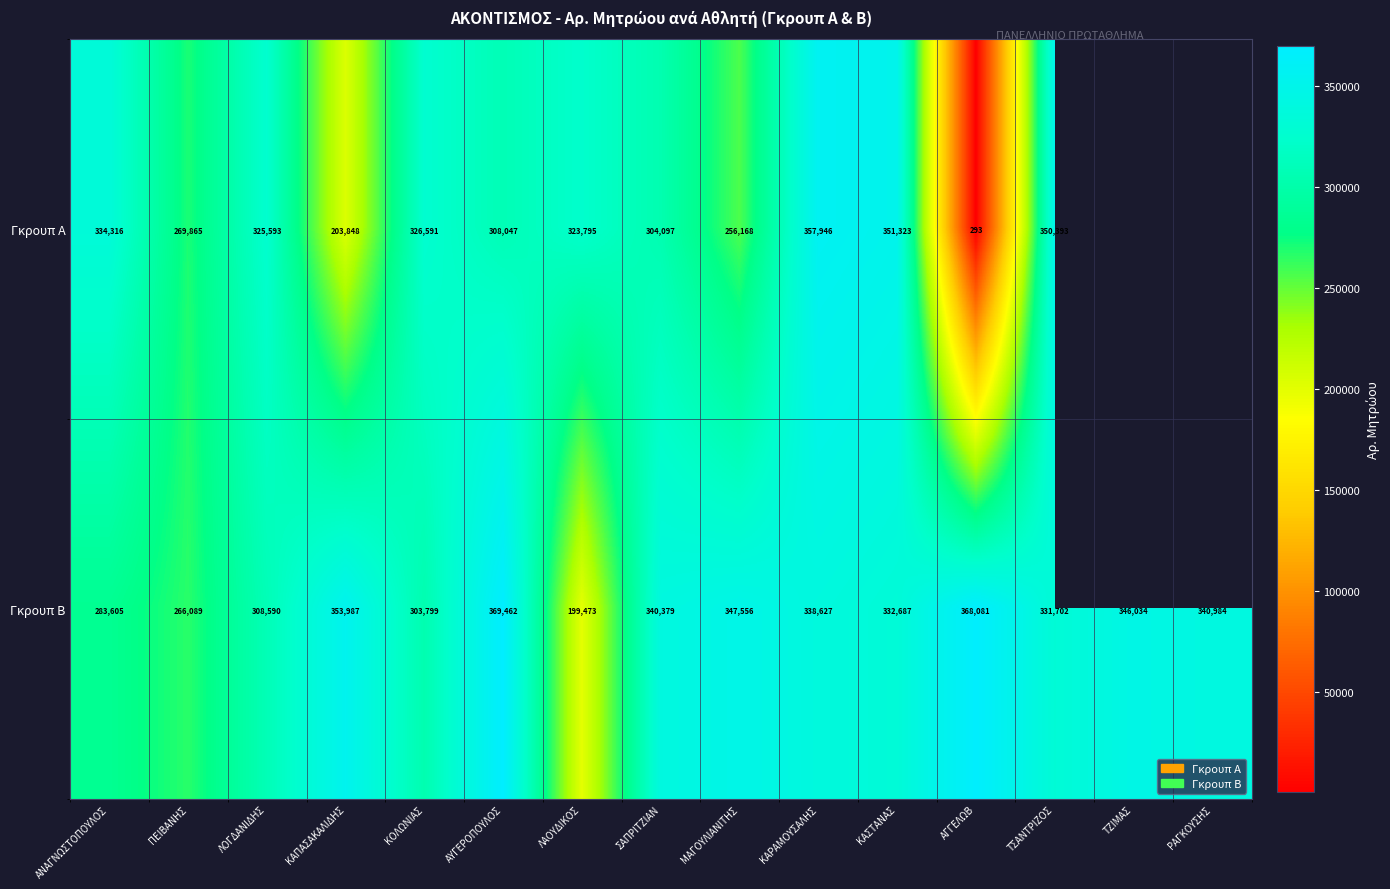

At which category is the sum across all series the highest?

ΚΑΡΑΜΟΥΣΑΛΗΣ